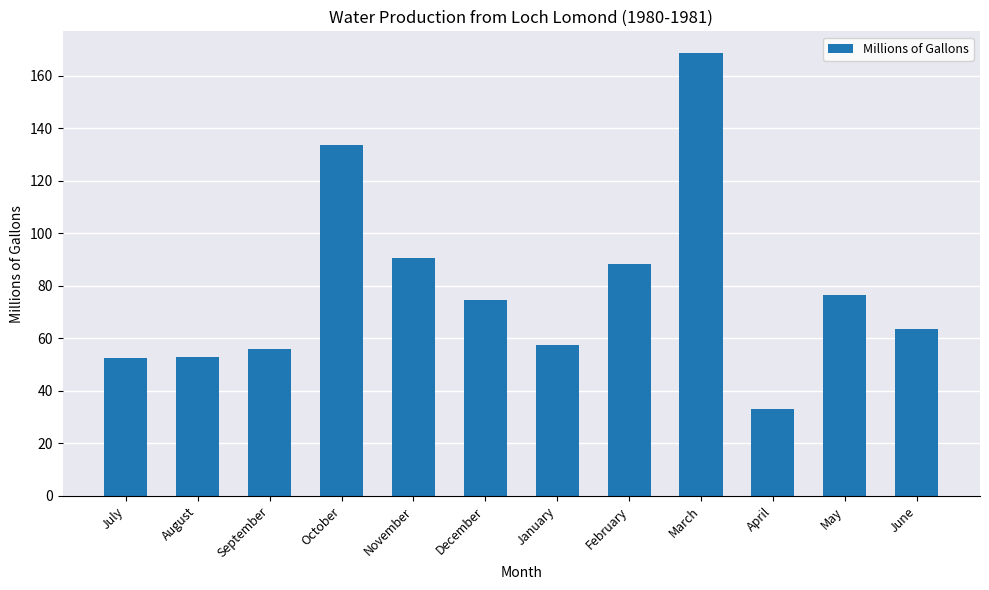

The value at June is 86.1. True or false?

False